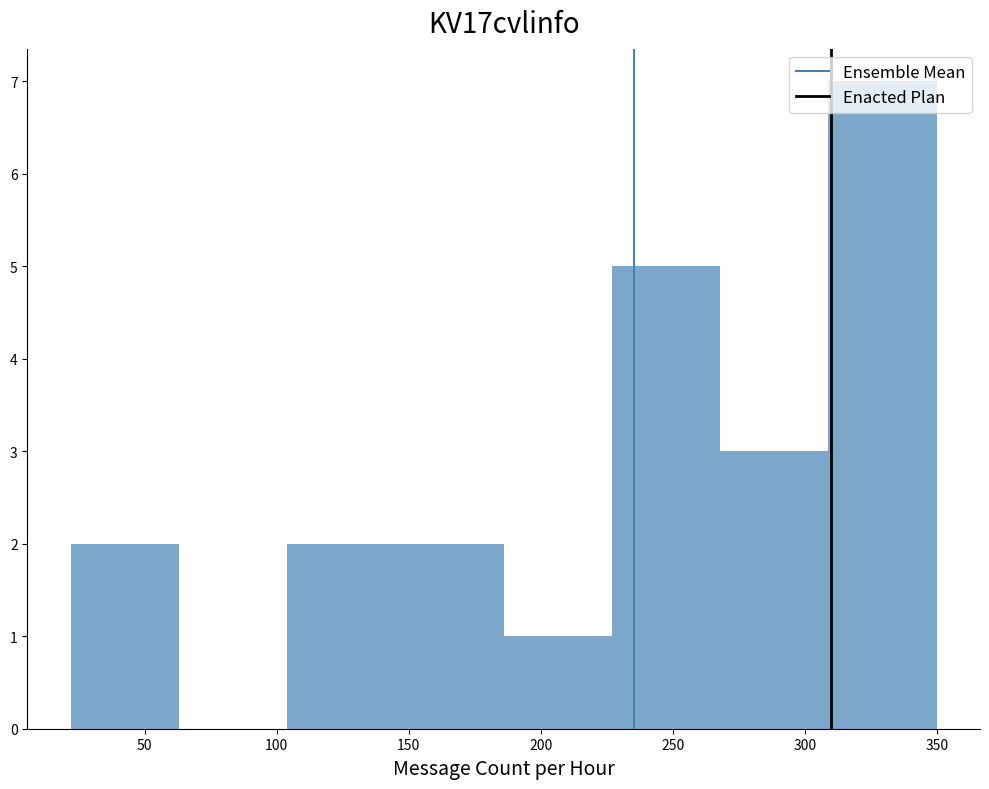

Reading left to right, transcribe this chart: for each bar, give the range it covers on the x-axis and its height. Neither the bar edges nor the heights are printed on the chart, so give them approximately, as read against the axes.

22 to 63: 2
63 to 104: 0
104 to 145: 2
145 to 186: 2
186 to 227: 1
227 to 268: 5
268 to 309: 3
309 to 350: 7